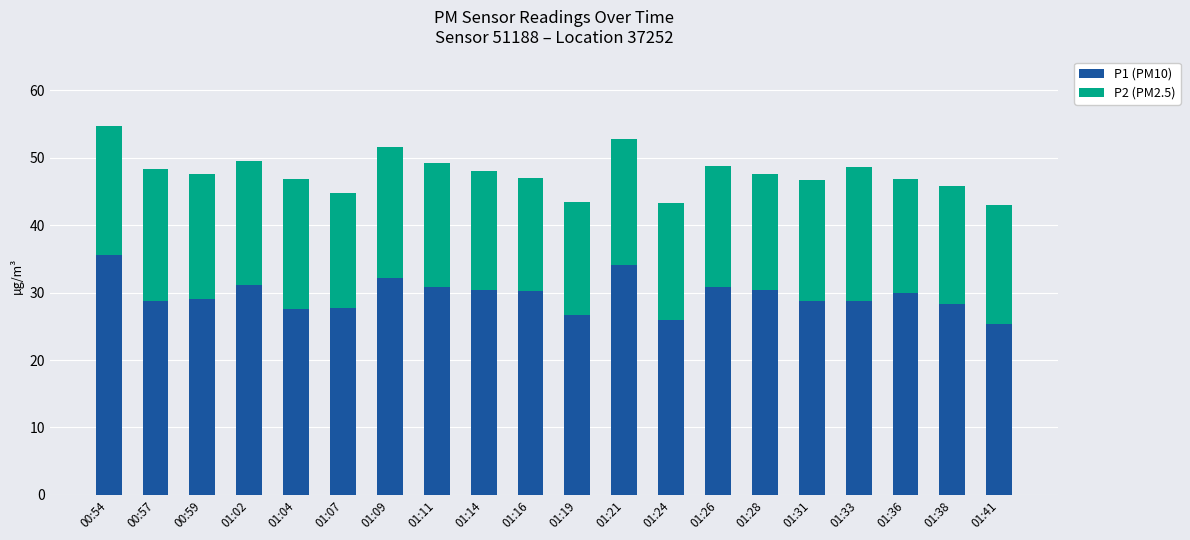

What is the lowest value of the P1 (PM10) series?

25.4